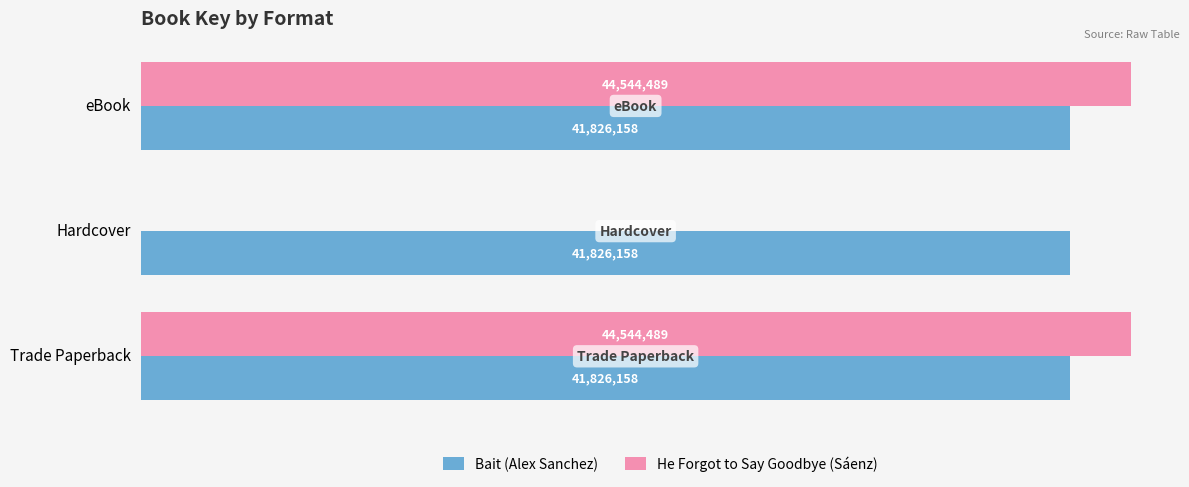

Where is He Forgot to Say Goodbye (Sáenz) nearest to the value 22272244?

Hardcover